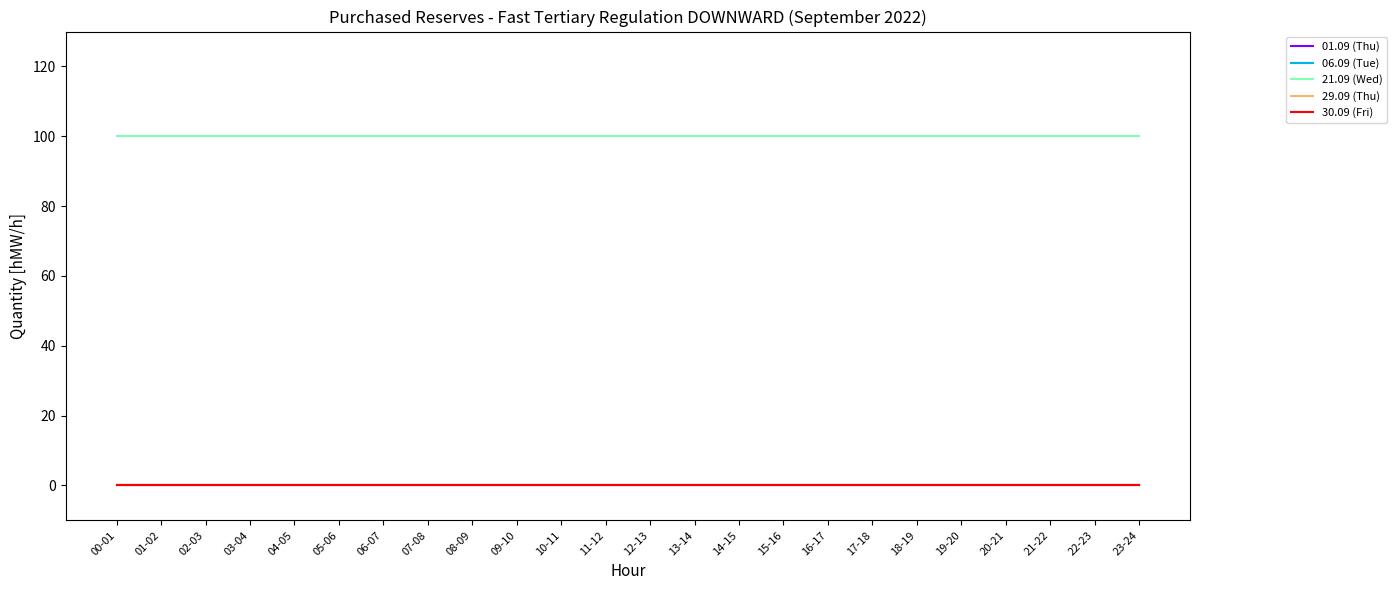

The 21.09 (Wed) series shows 100 at 08-09. True or false?

True